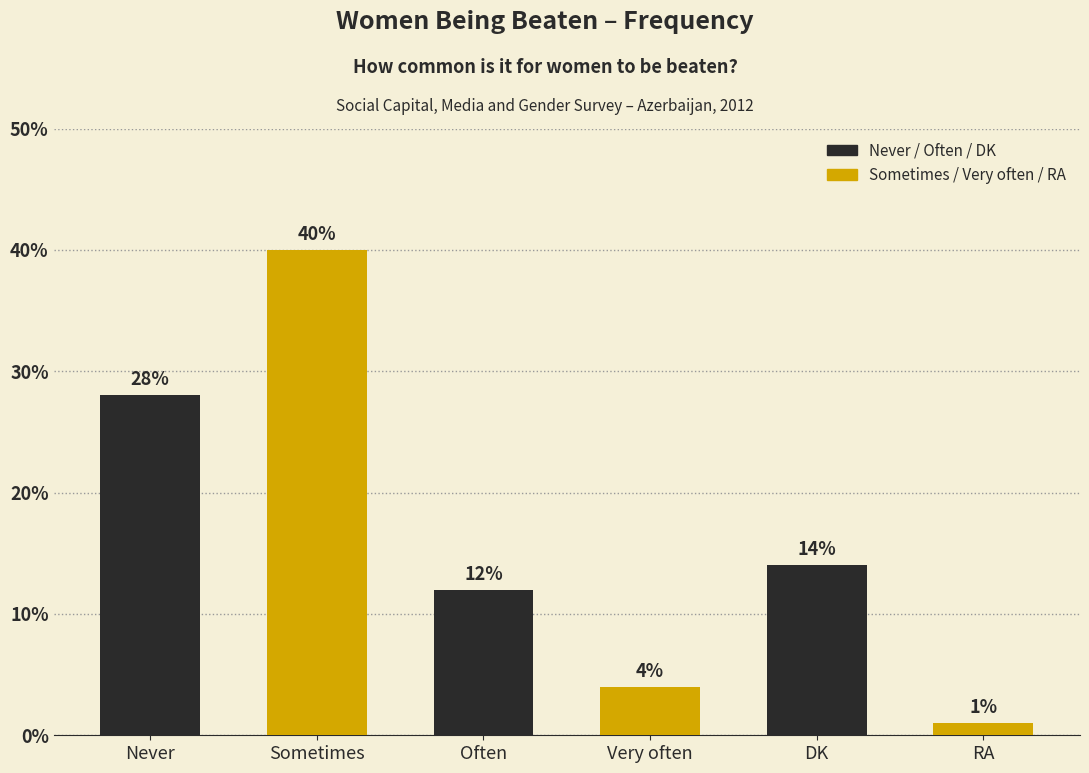

List the labels in order of value, largest first.

Sometimes, Never, DK, Often, Very often, RA